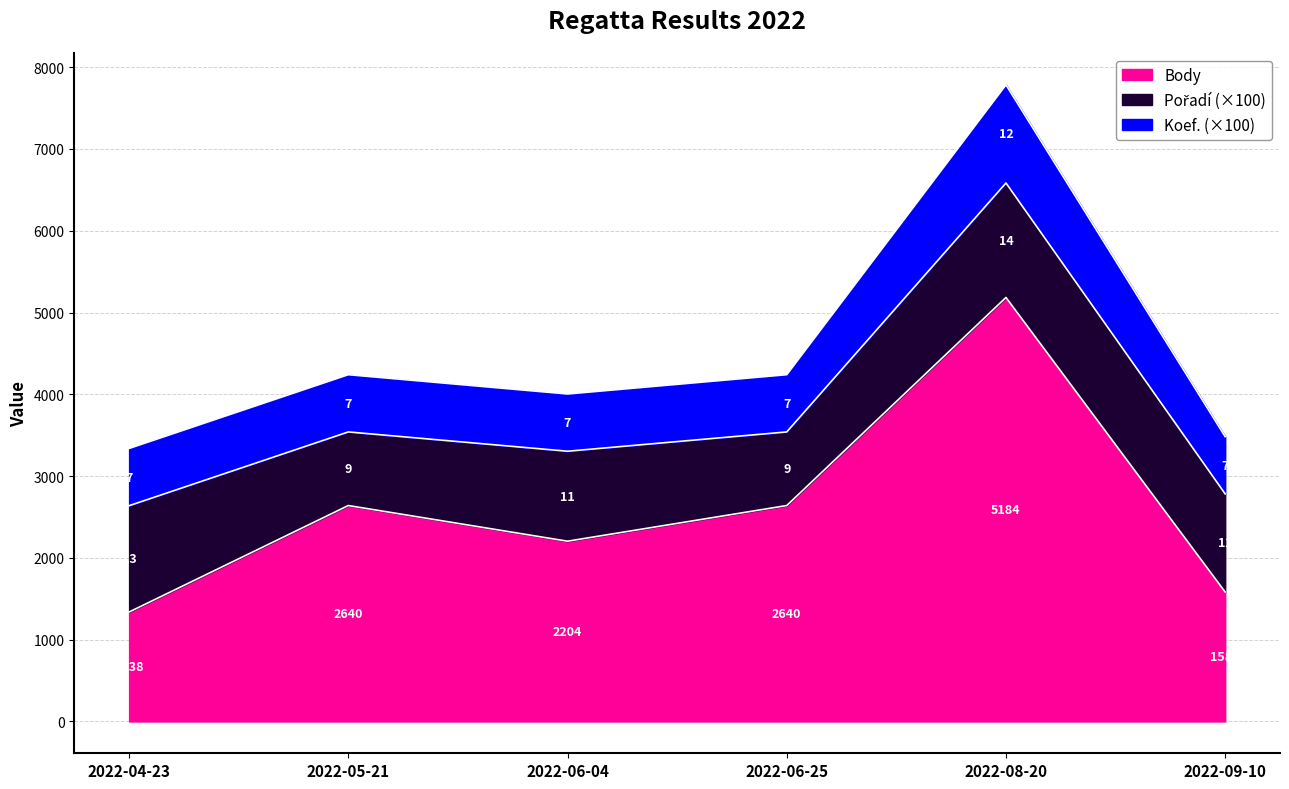

What is the value of the Pořadí point at the 5th from the left?

14